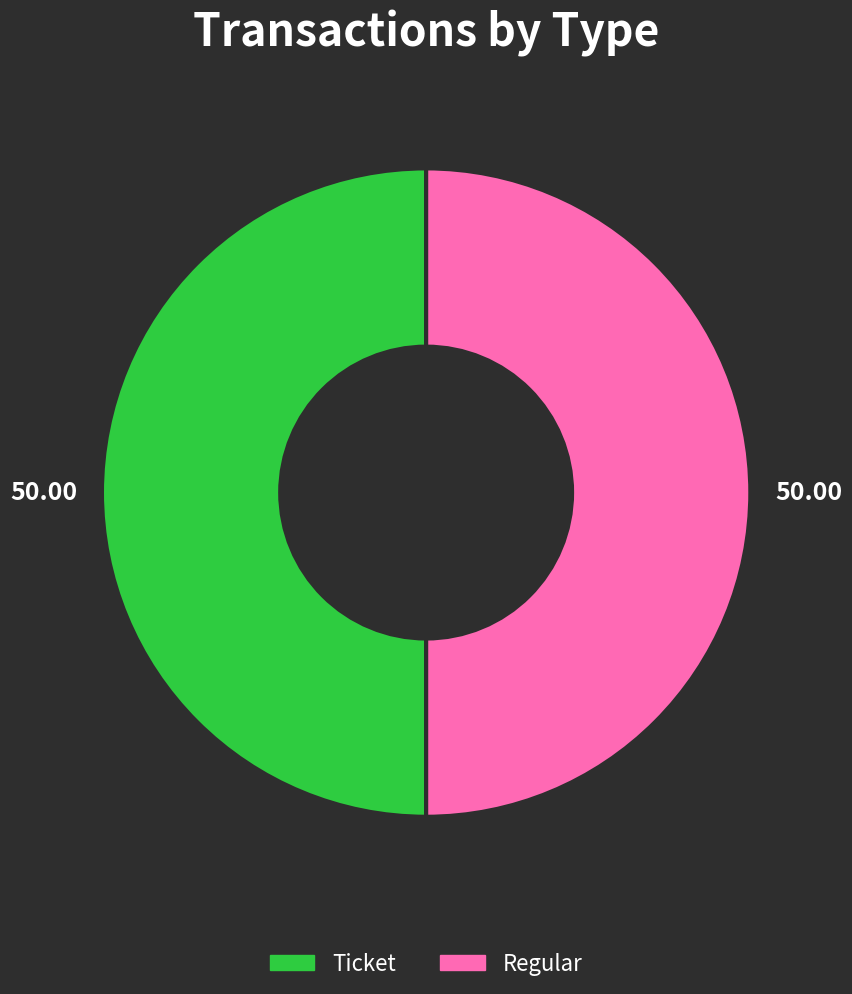

How many slices are in this pie chart?

2